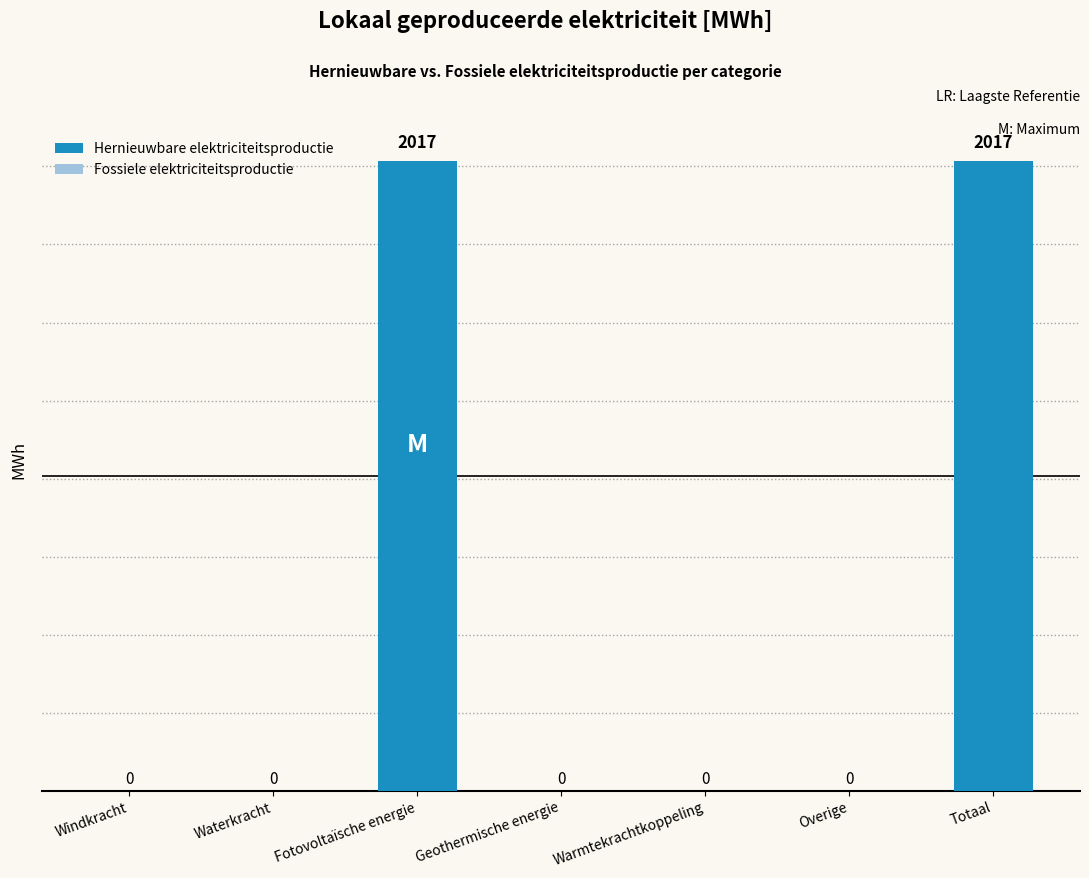

Between Windkracht and Totaal, which is larger?

Totaal